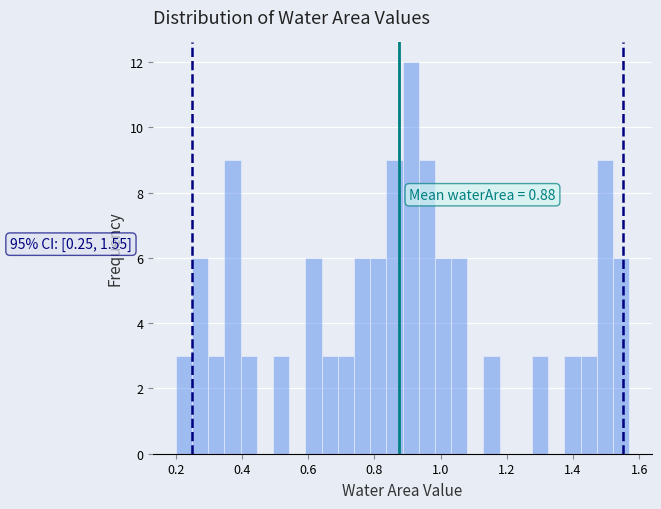

Read against the x-axis, roughly where is the centre of the tallest bar?

0.90